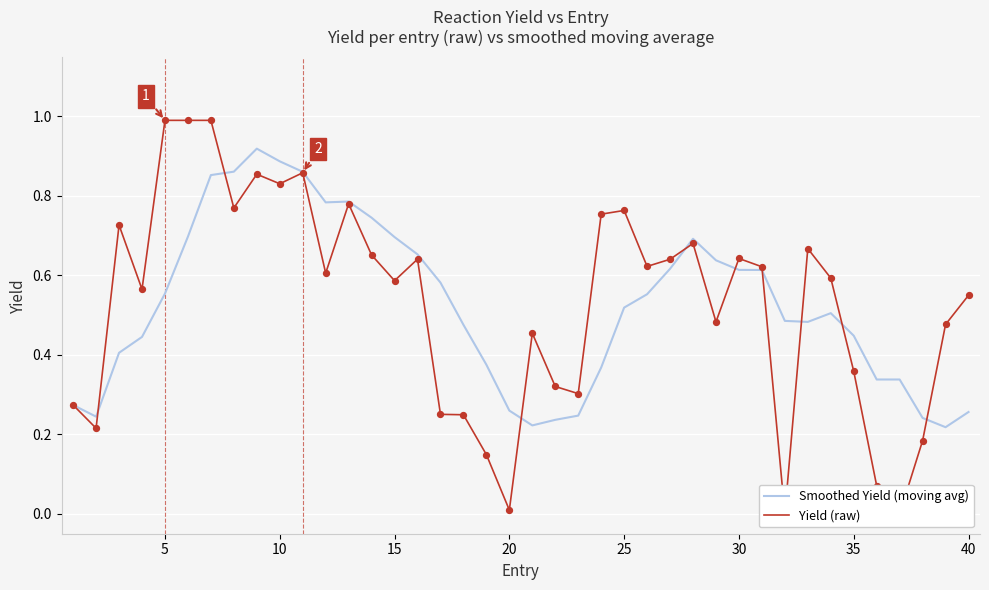

Which series contains the lowest Y value?

Yield (raw)